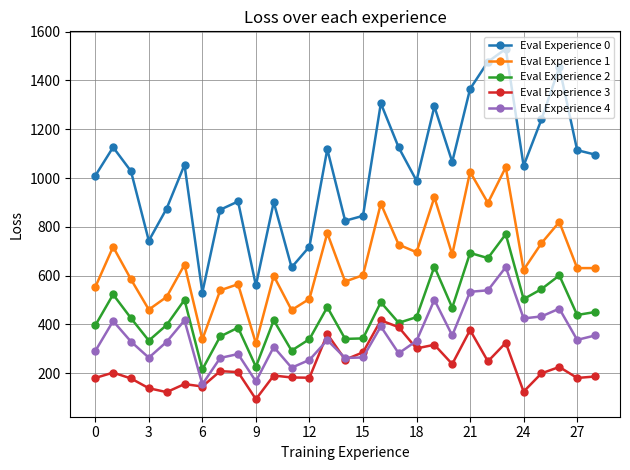

In Eval Experience 0, how many points are higher than both neighbors (excluding endpoints)?

9